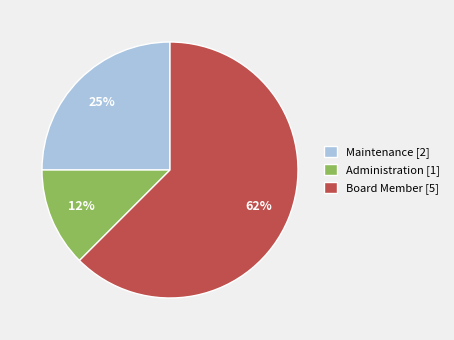

Count the number of slices in the pie.

3